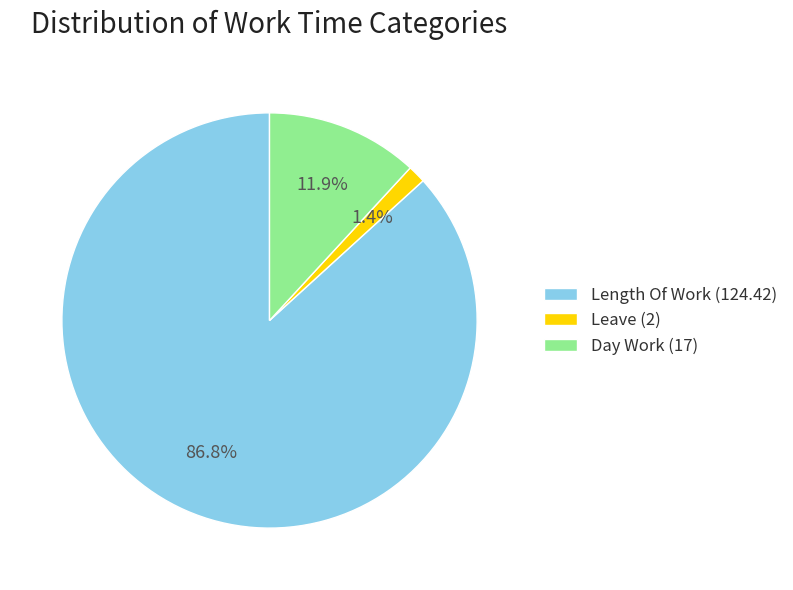

To the nearest percent, what is the average slice percentage?

33%